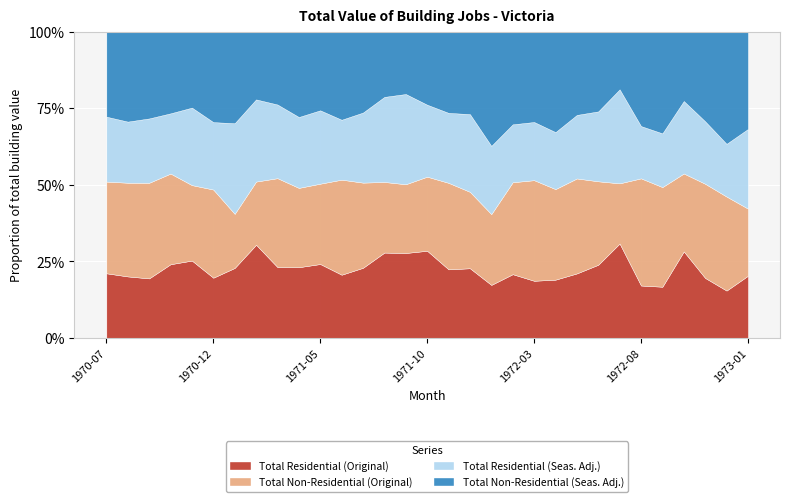

How many intersections are there between Total Residential (Original) and Total Residential (Seas. Adj.)?

16